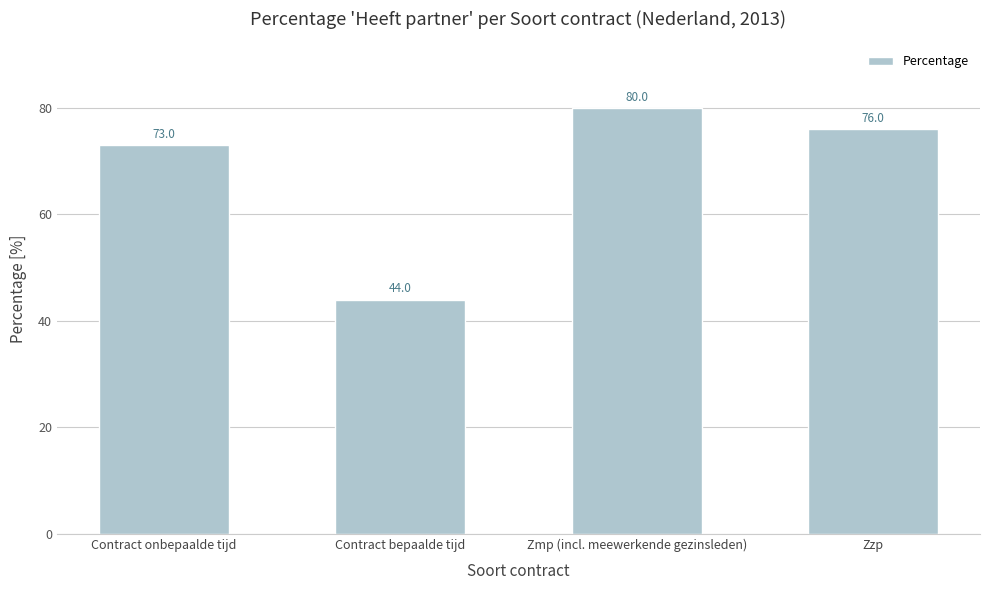

What is the value of the 4th bar from the left?

76